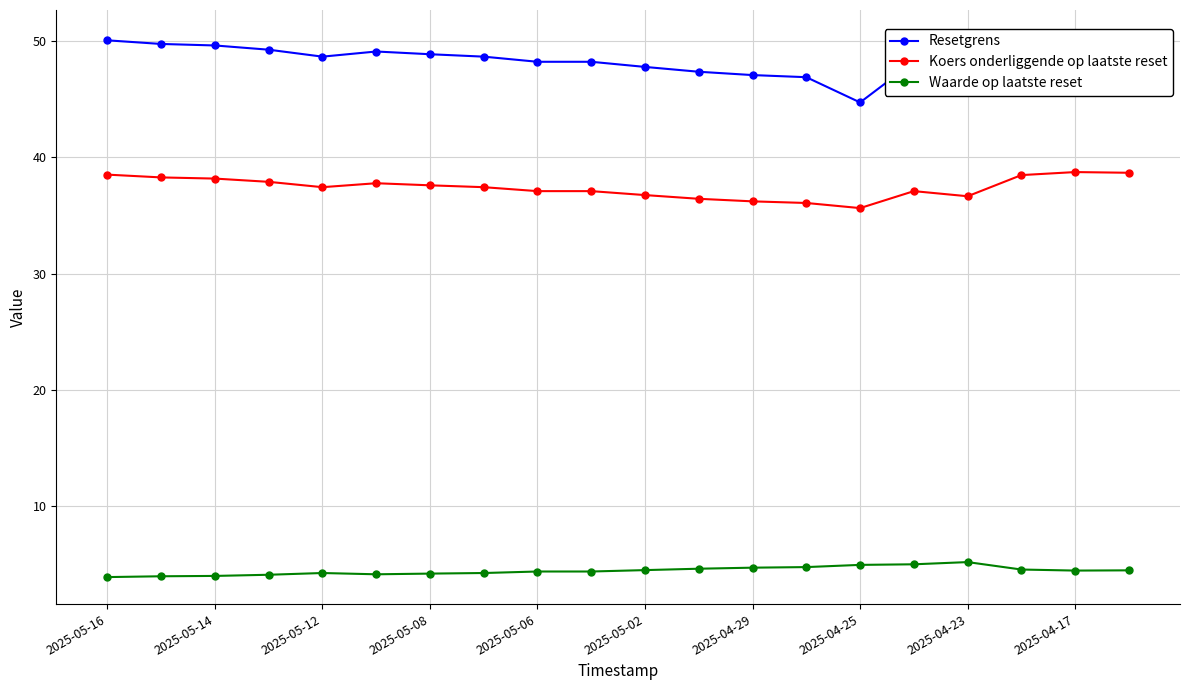

What is the maximum value for Koers onderliggende op laatste reset?

38.7